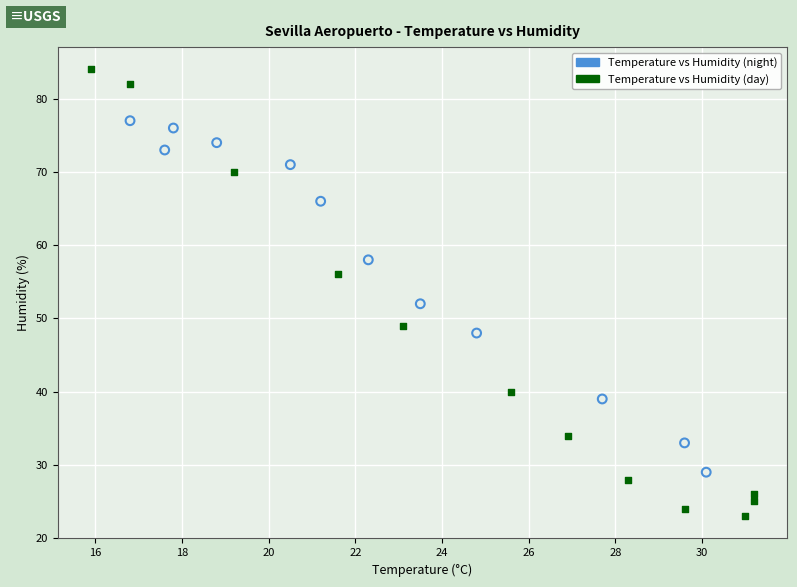

Which series contains the lowest Y value?

Temperature vs Humidity (day)